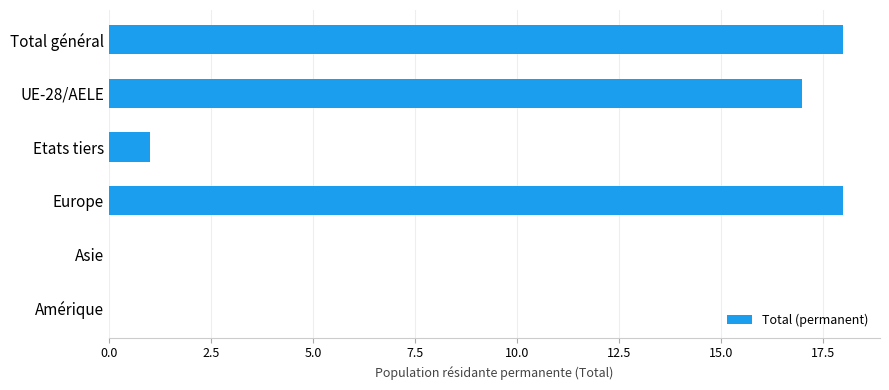

Count the number of categories in the chart.

6